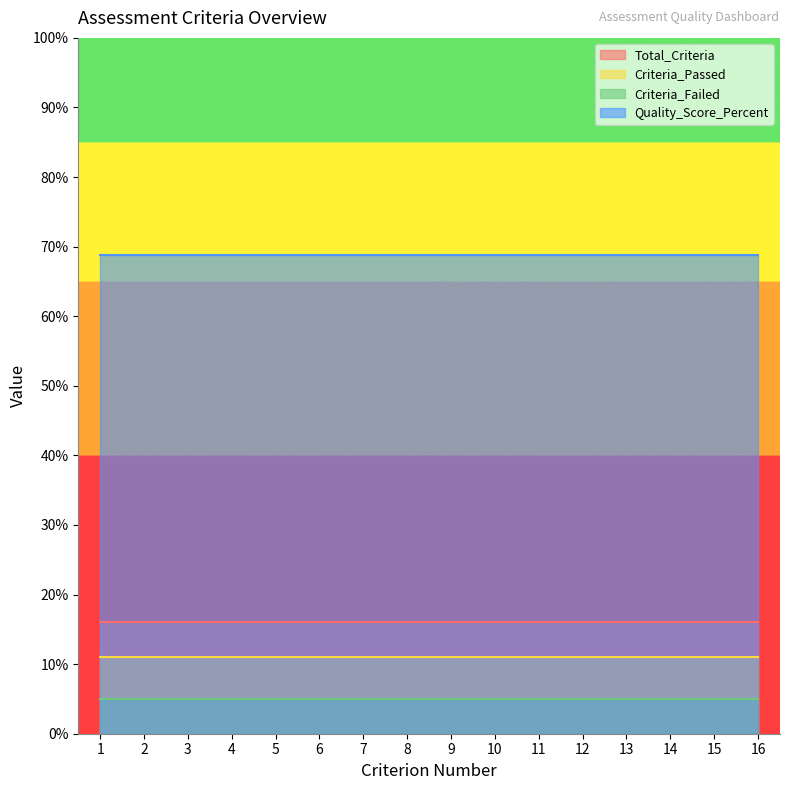

The Total_Criteria series shows 16.0 at 12. True or false?

True